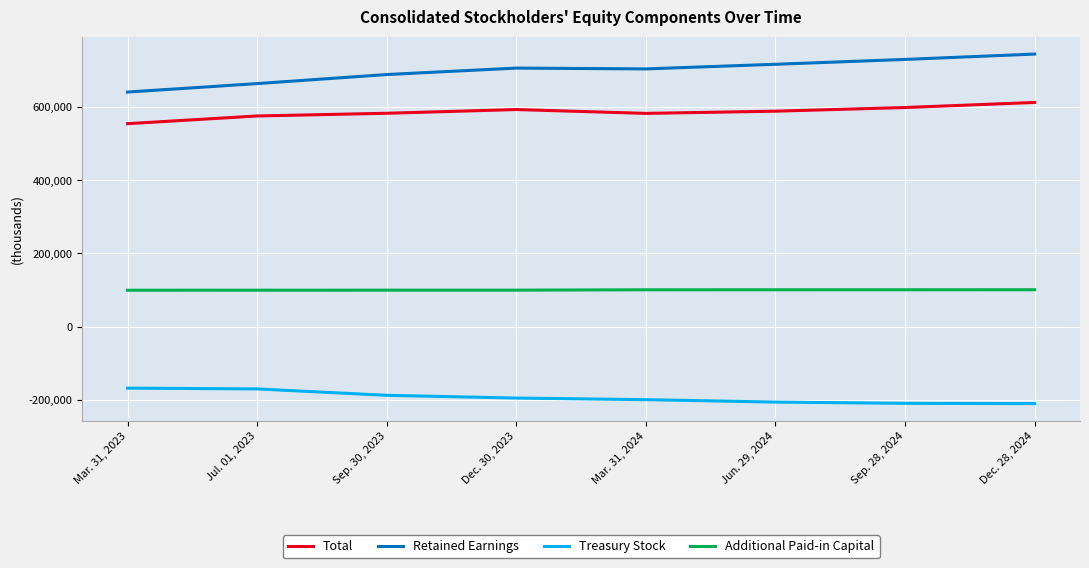

At which category does Retained Earnings reach its first local valley?

Mar. 31, 2024